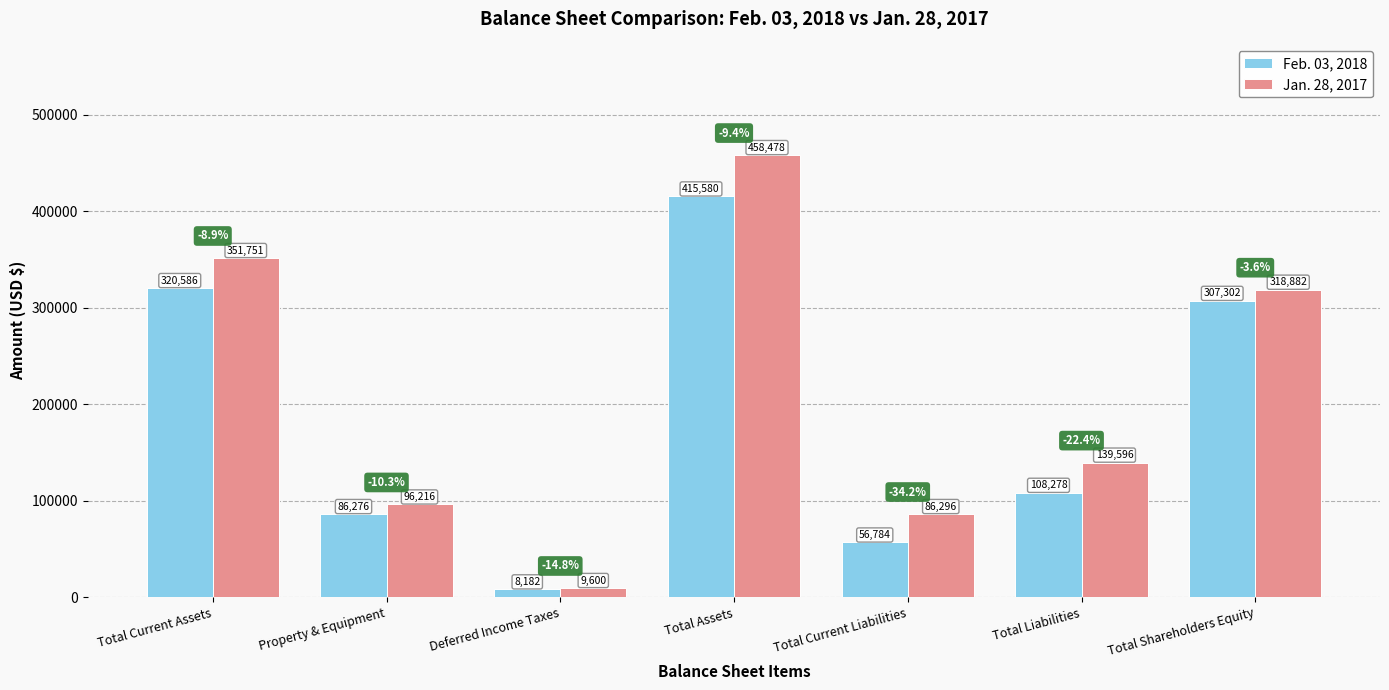

What is the total value across all series at Total Current Assets?

672337